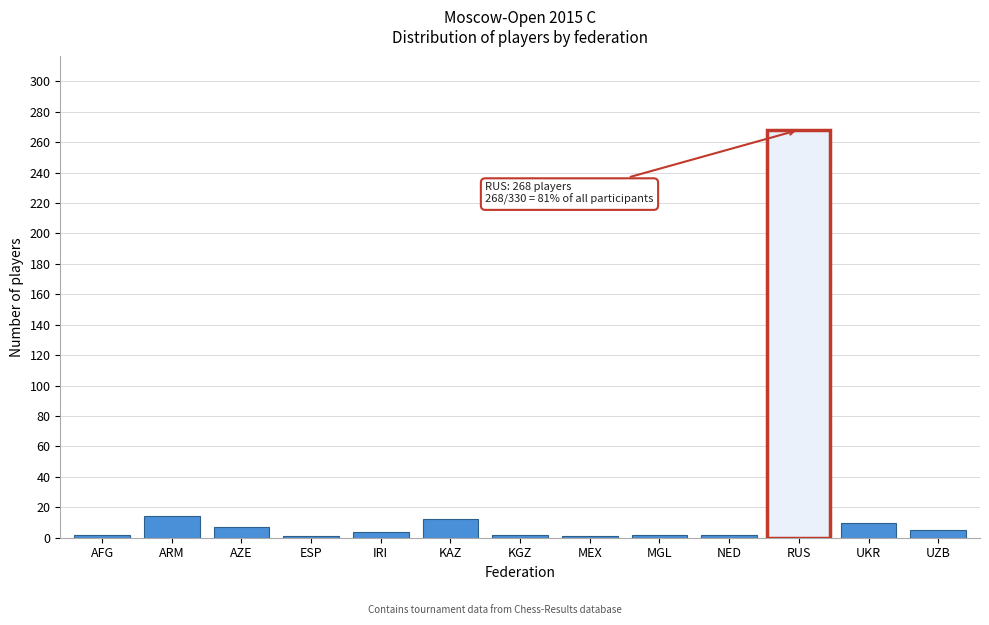

What is the average value?

5